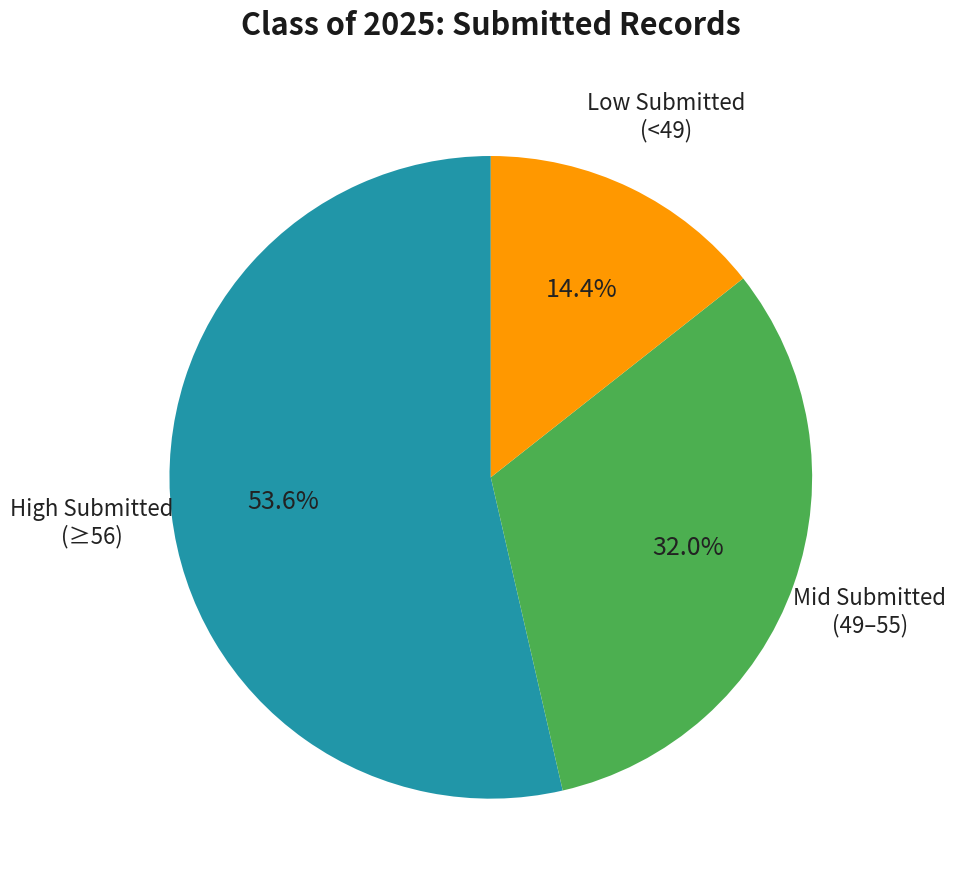

Is there any slice that represents more than half of the pie?

Yes